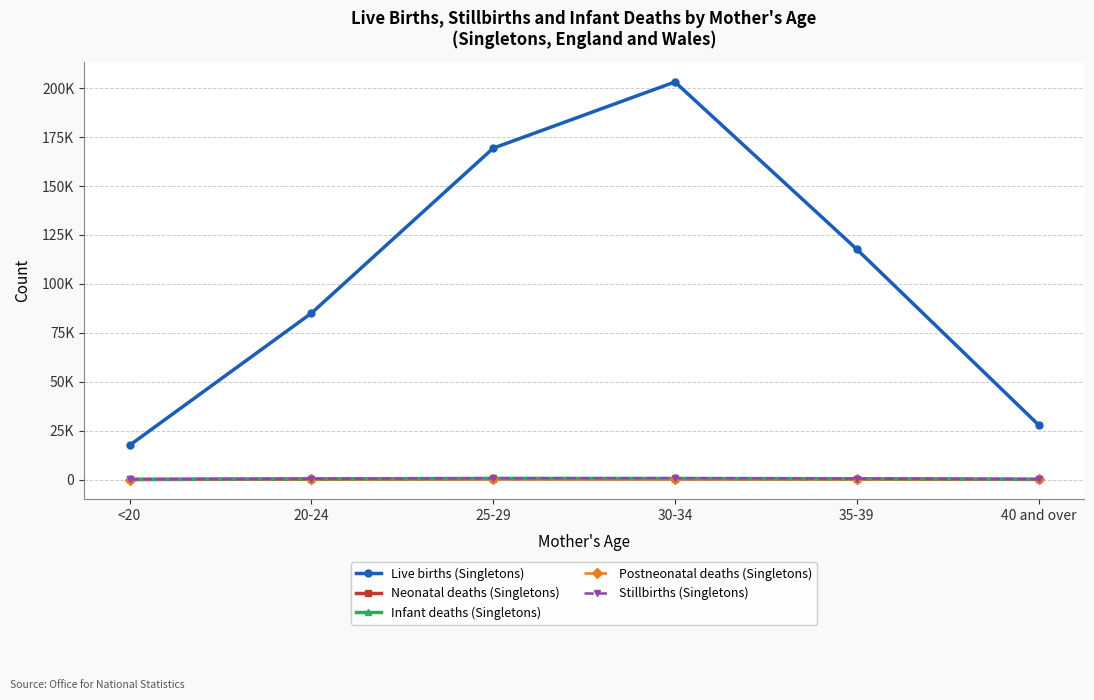

What are all the series names shown in the legend?

Live births (Singletons), Neonatal deaths (Singletons), Infant deaths (Singletons), Postneonatal deaths (Singletons), Stillbirths (Singletons)